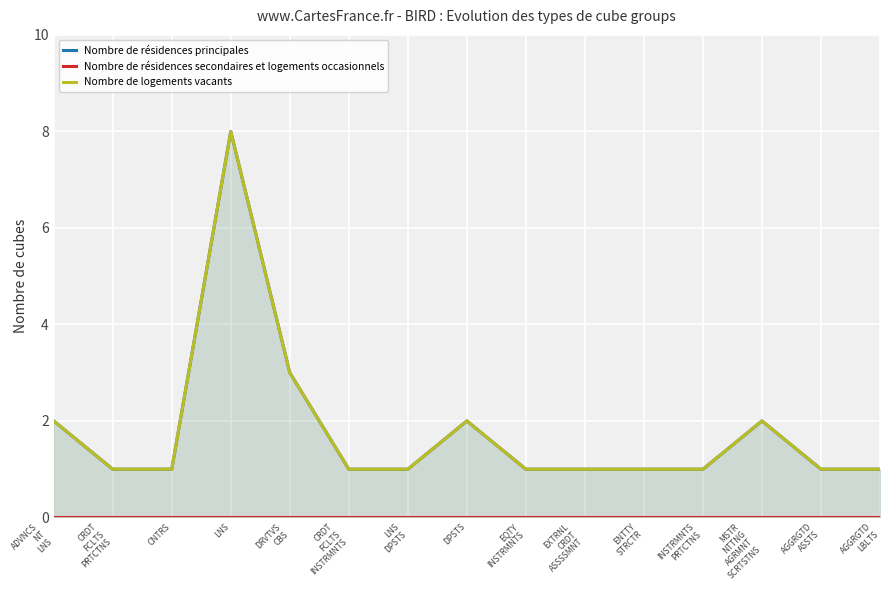

At CNTRS, list the series in order from smallest to largest.

Nombre de résidences secondaires et logements occasionnels, Nombre de résidences principales, Nombre de logements vacants